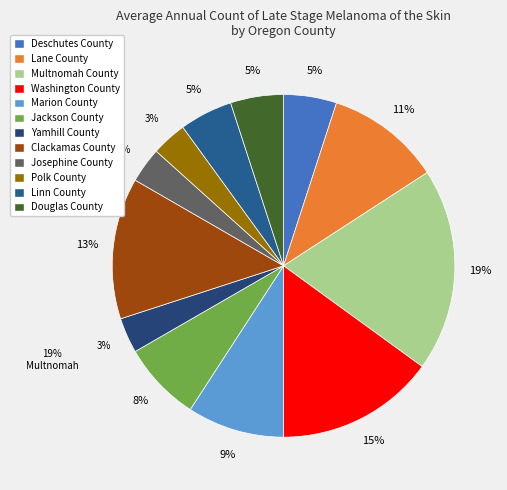

True or false: Washington County accounts for 8% of the total.

False